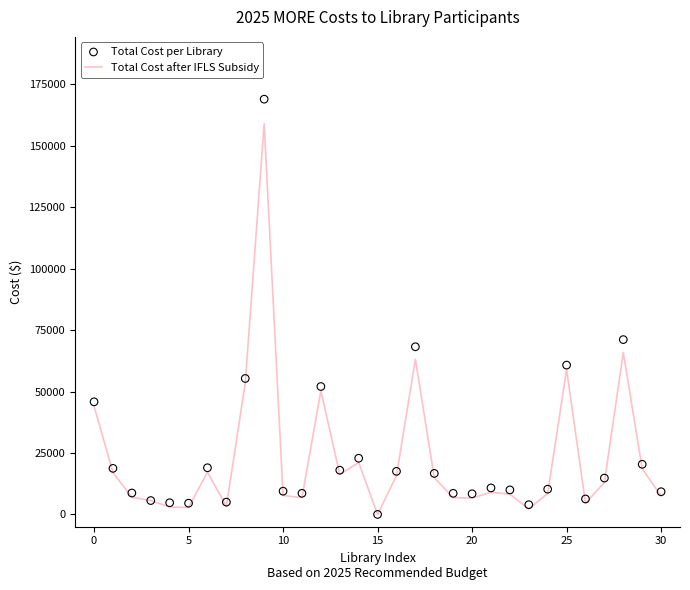

At which category is the sum across all series the highest?

9